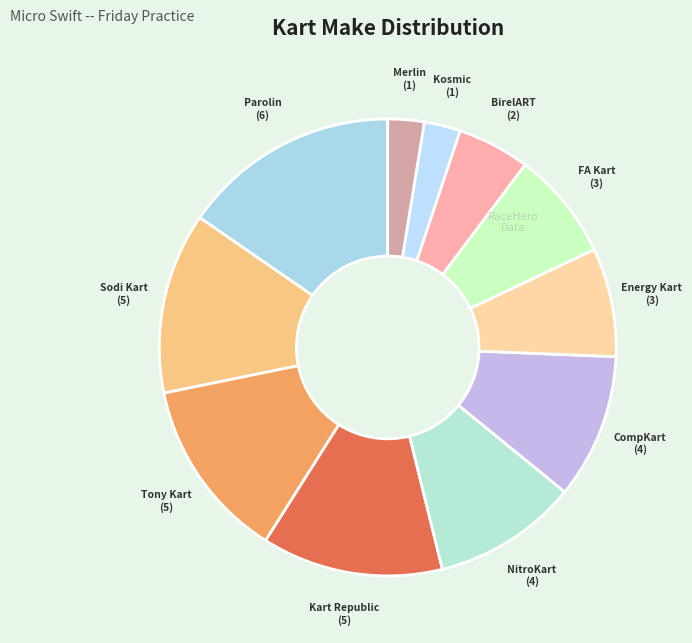

How many slices are in this pie chart?

11